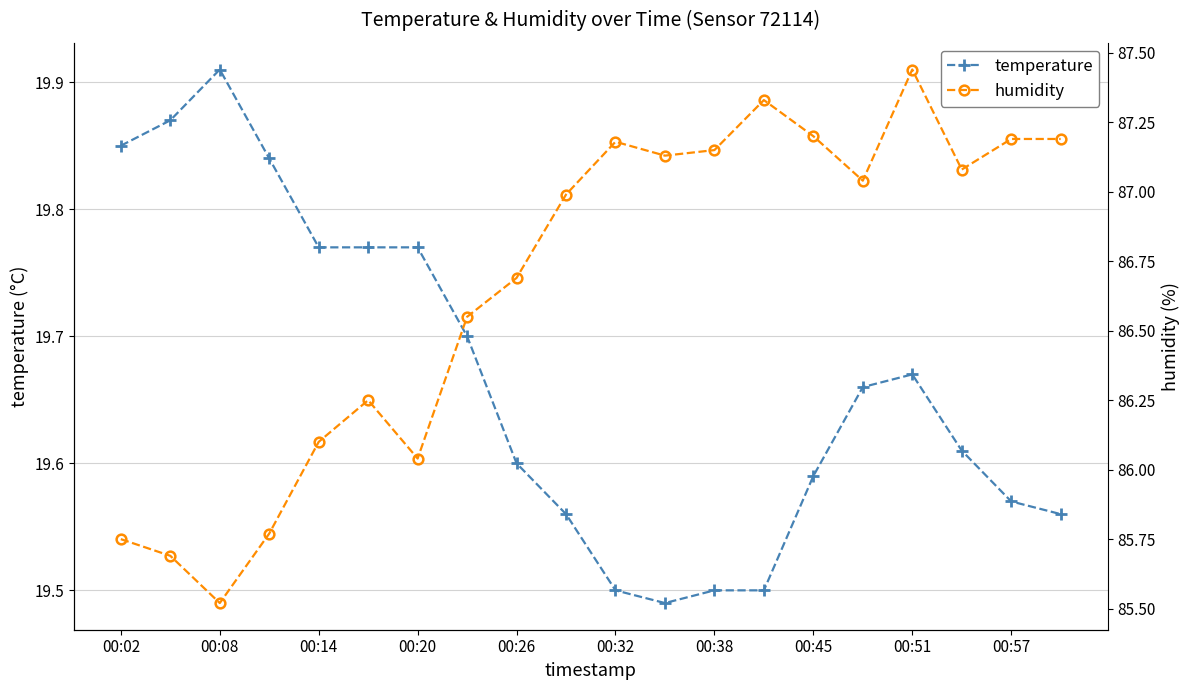

Is this an area chart (filled region under the line)?

No